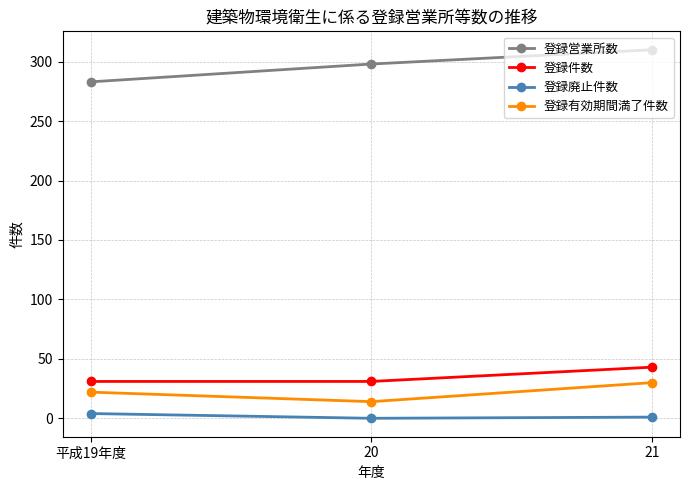

Count the 登録廃止件数 values in the range 0 to 4.

3